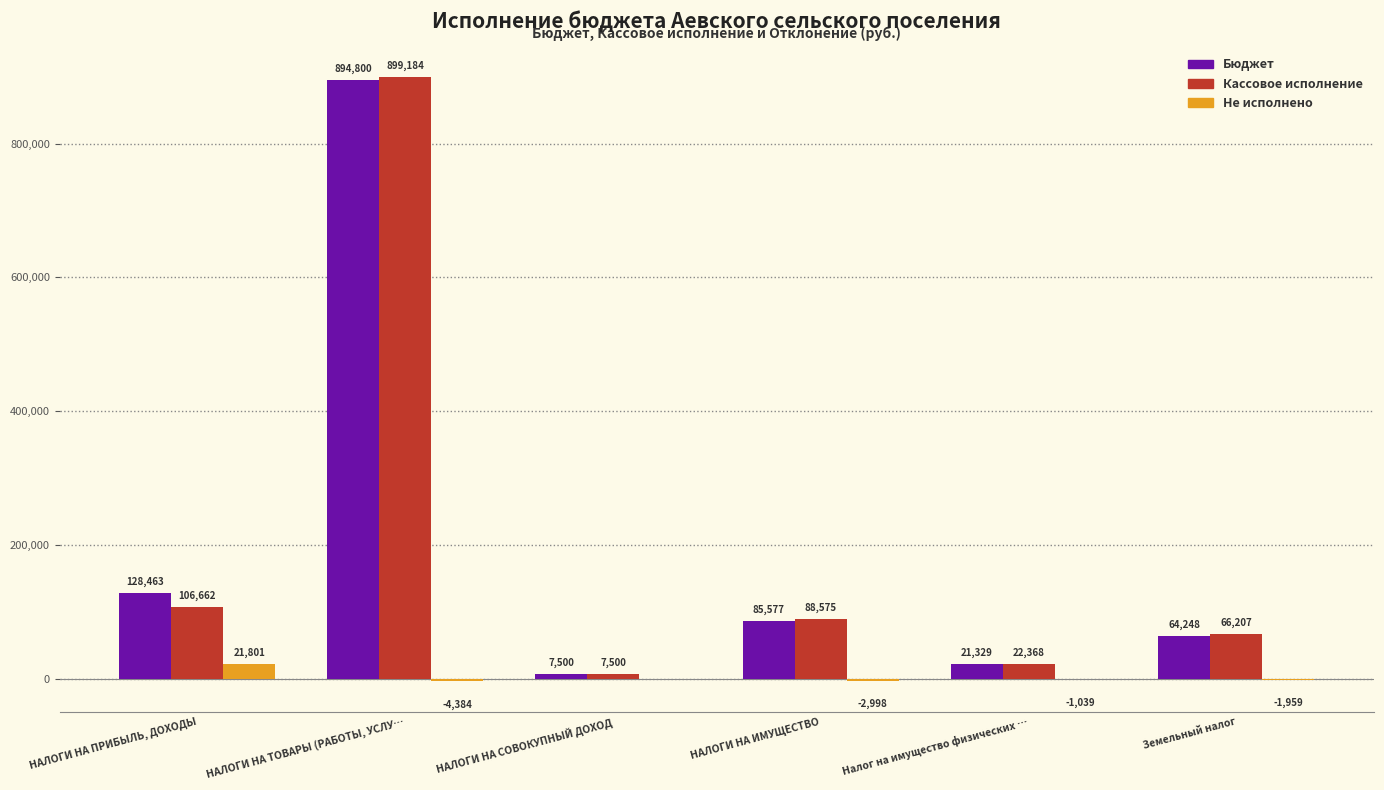

Is the value of Бюджет at Земельный налог greater than the value of Кассовое исполнение at Налог на имущество физических …?

Yes